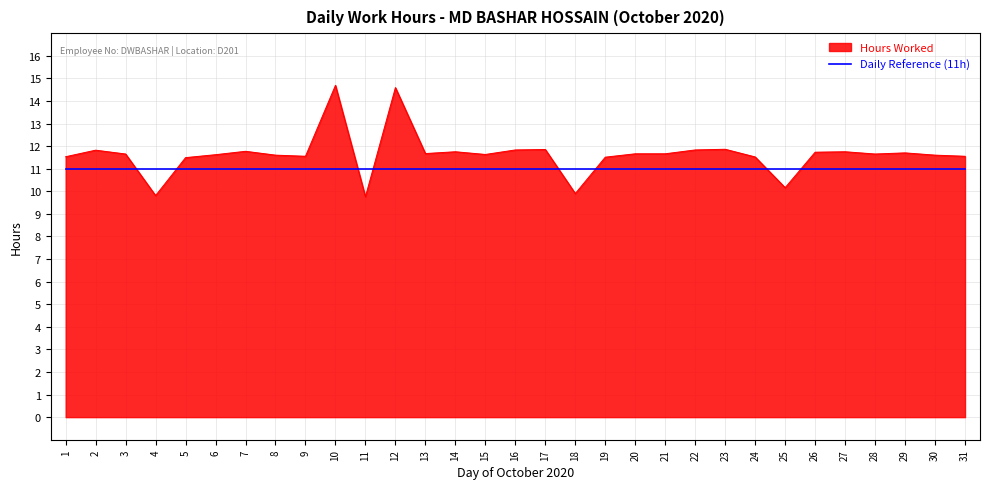

List the series in order of their peak value, lowest first.

Daily Reference (11h), Hours Worked